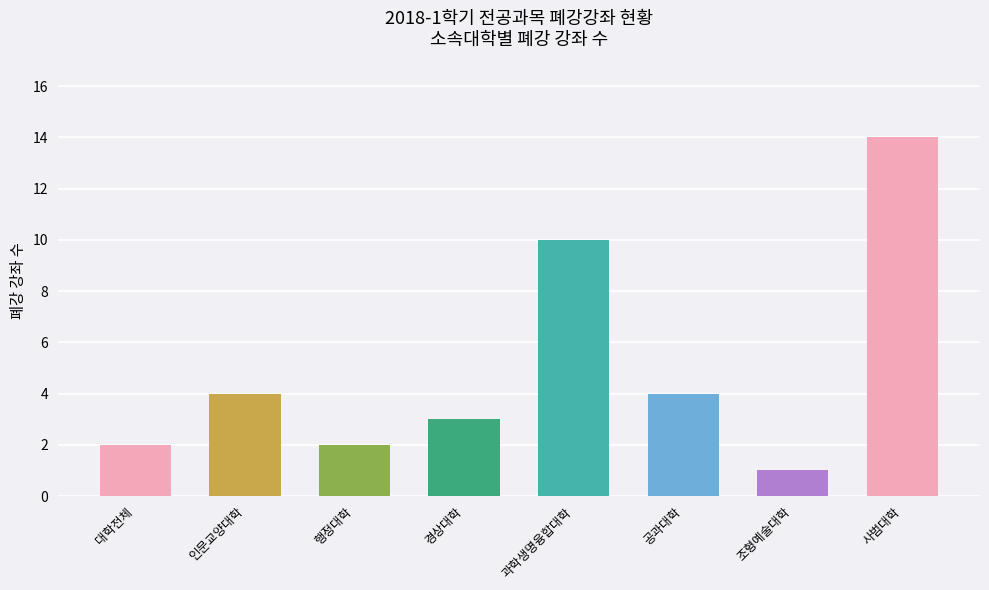

Is it true that the value at 조형예술대학 is 1?

True